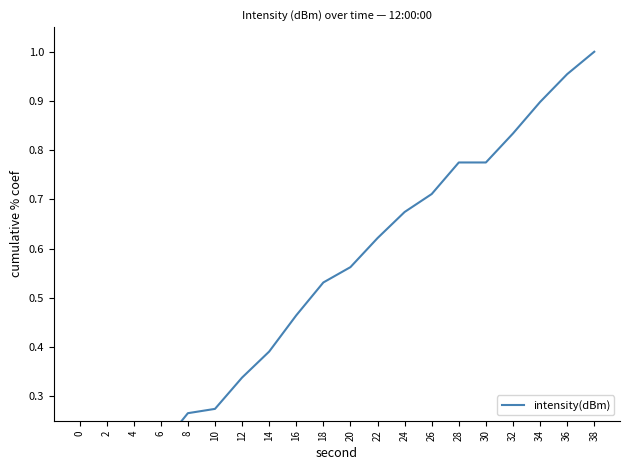

Reading left to right, what are all the values shown in this chart?

0=0.0	2=0.1	4=0.1	6=0.2	8=0.3	10=0.3	12=0.3	14=0.4	16=0.5	18=0.5	20=0.6	22=0.6	24=0.7	26=0.7	28=0.8	30=0.8	32=0.8	34=0.9	36=1.0	38=1.0